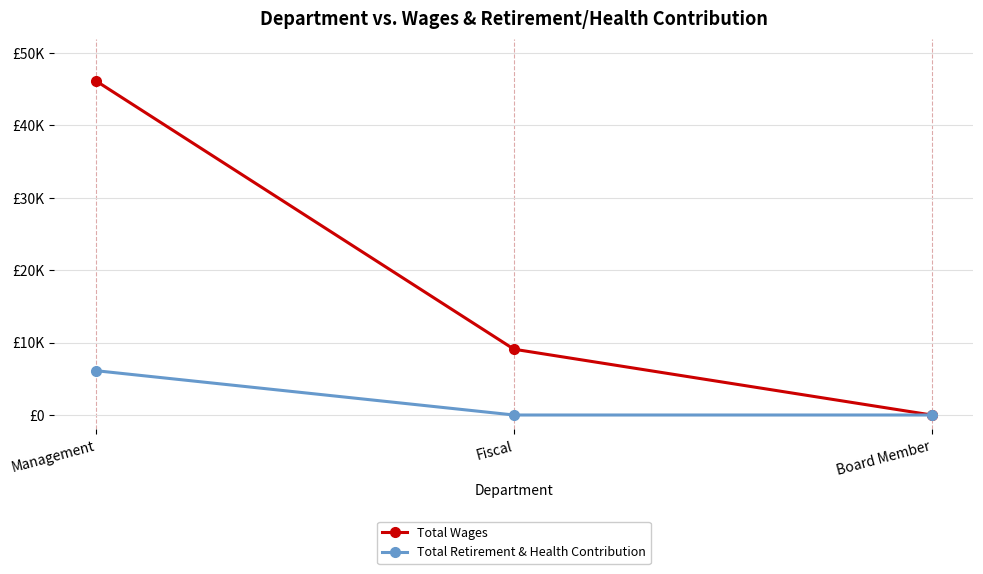

What are all the series names shown in the legend?

Total Wages, Total Retirement & Health Contribution